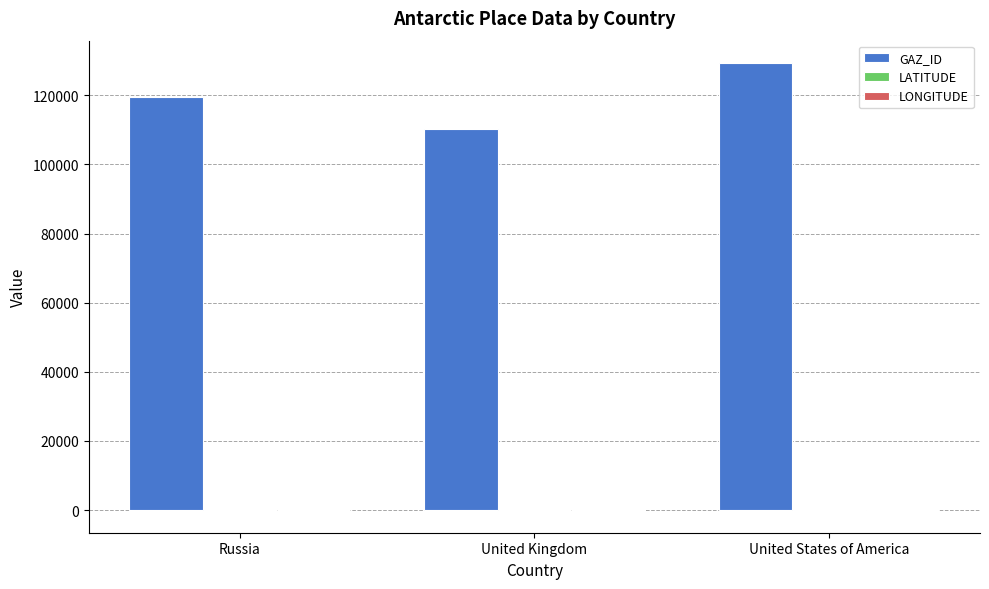

Which label corresponds to the largest value in the chart?

United States of America